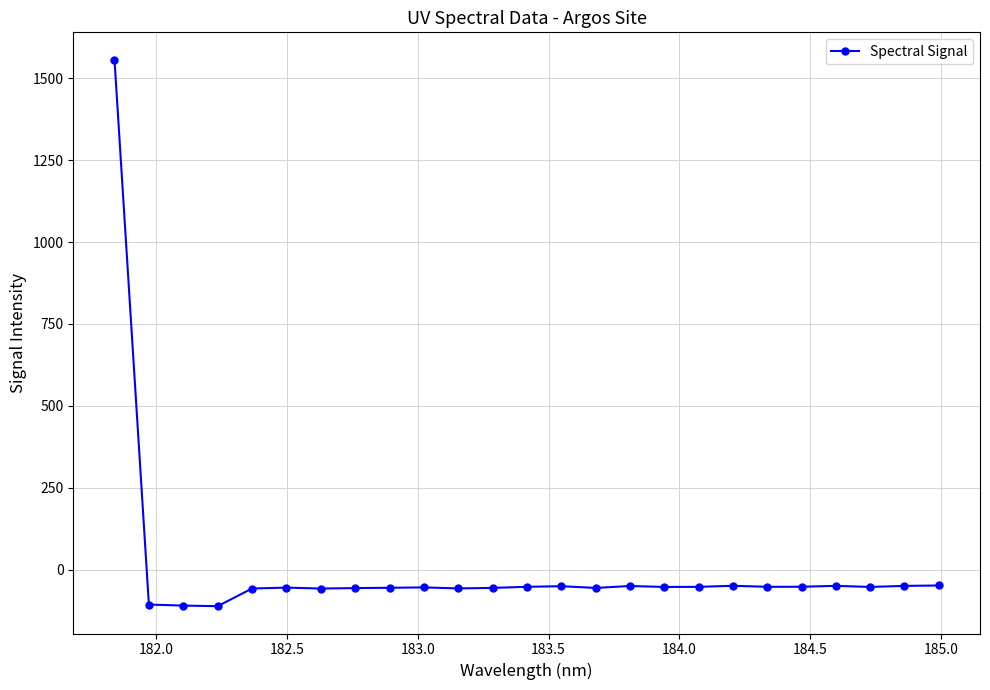

What is the average value?

4.3